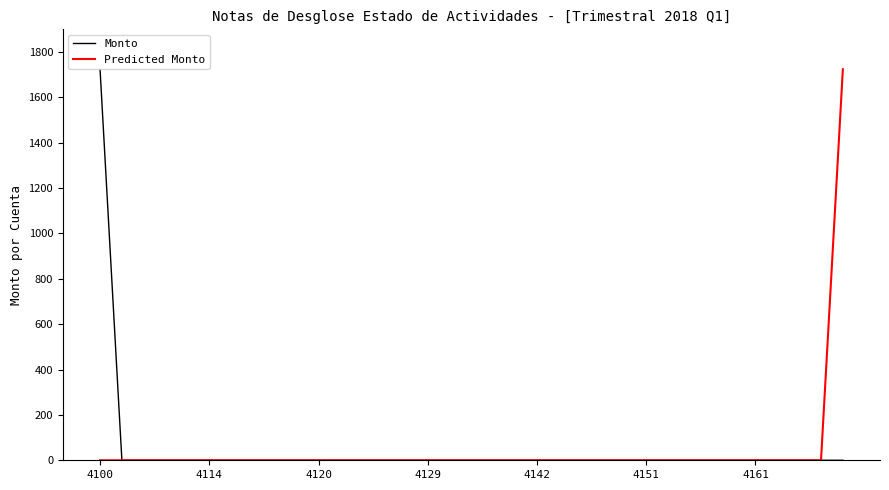

What is the greatest value displayed?

1724